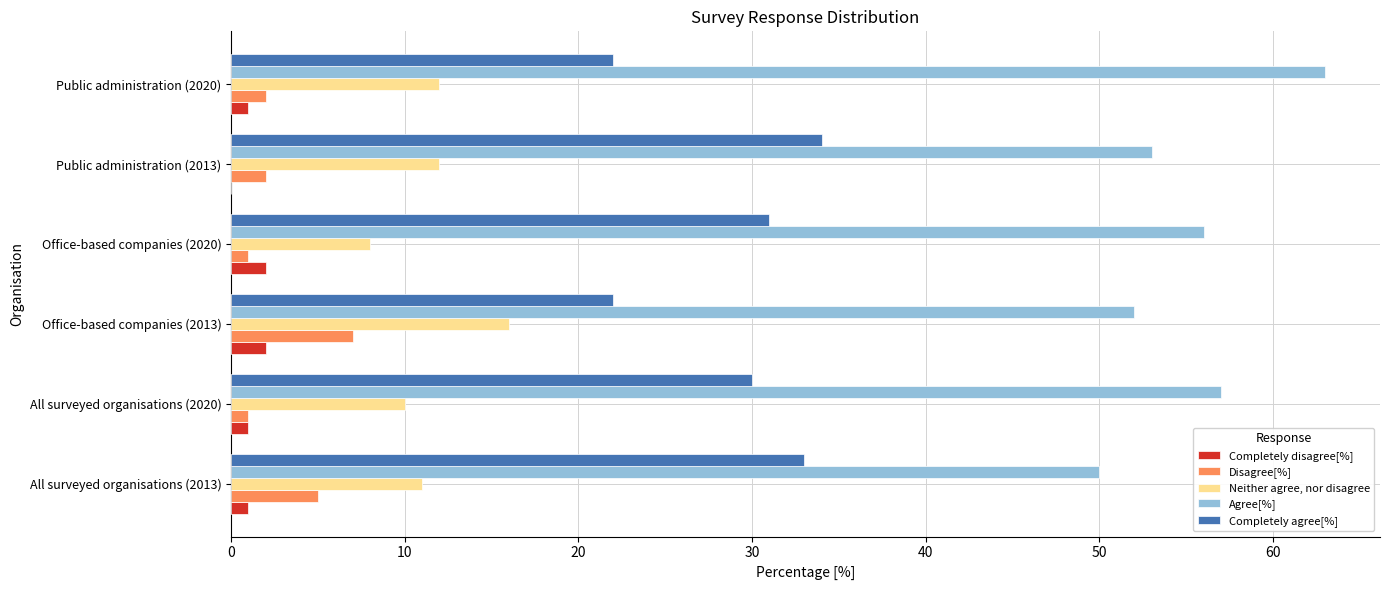

Which category has the highest value in the Neither agree, nor disagree series?

Office-based companies (2013)